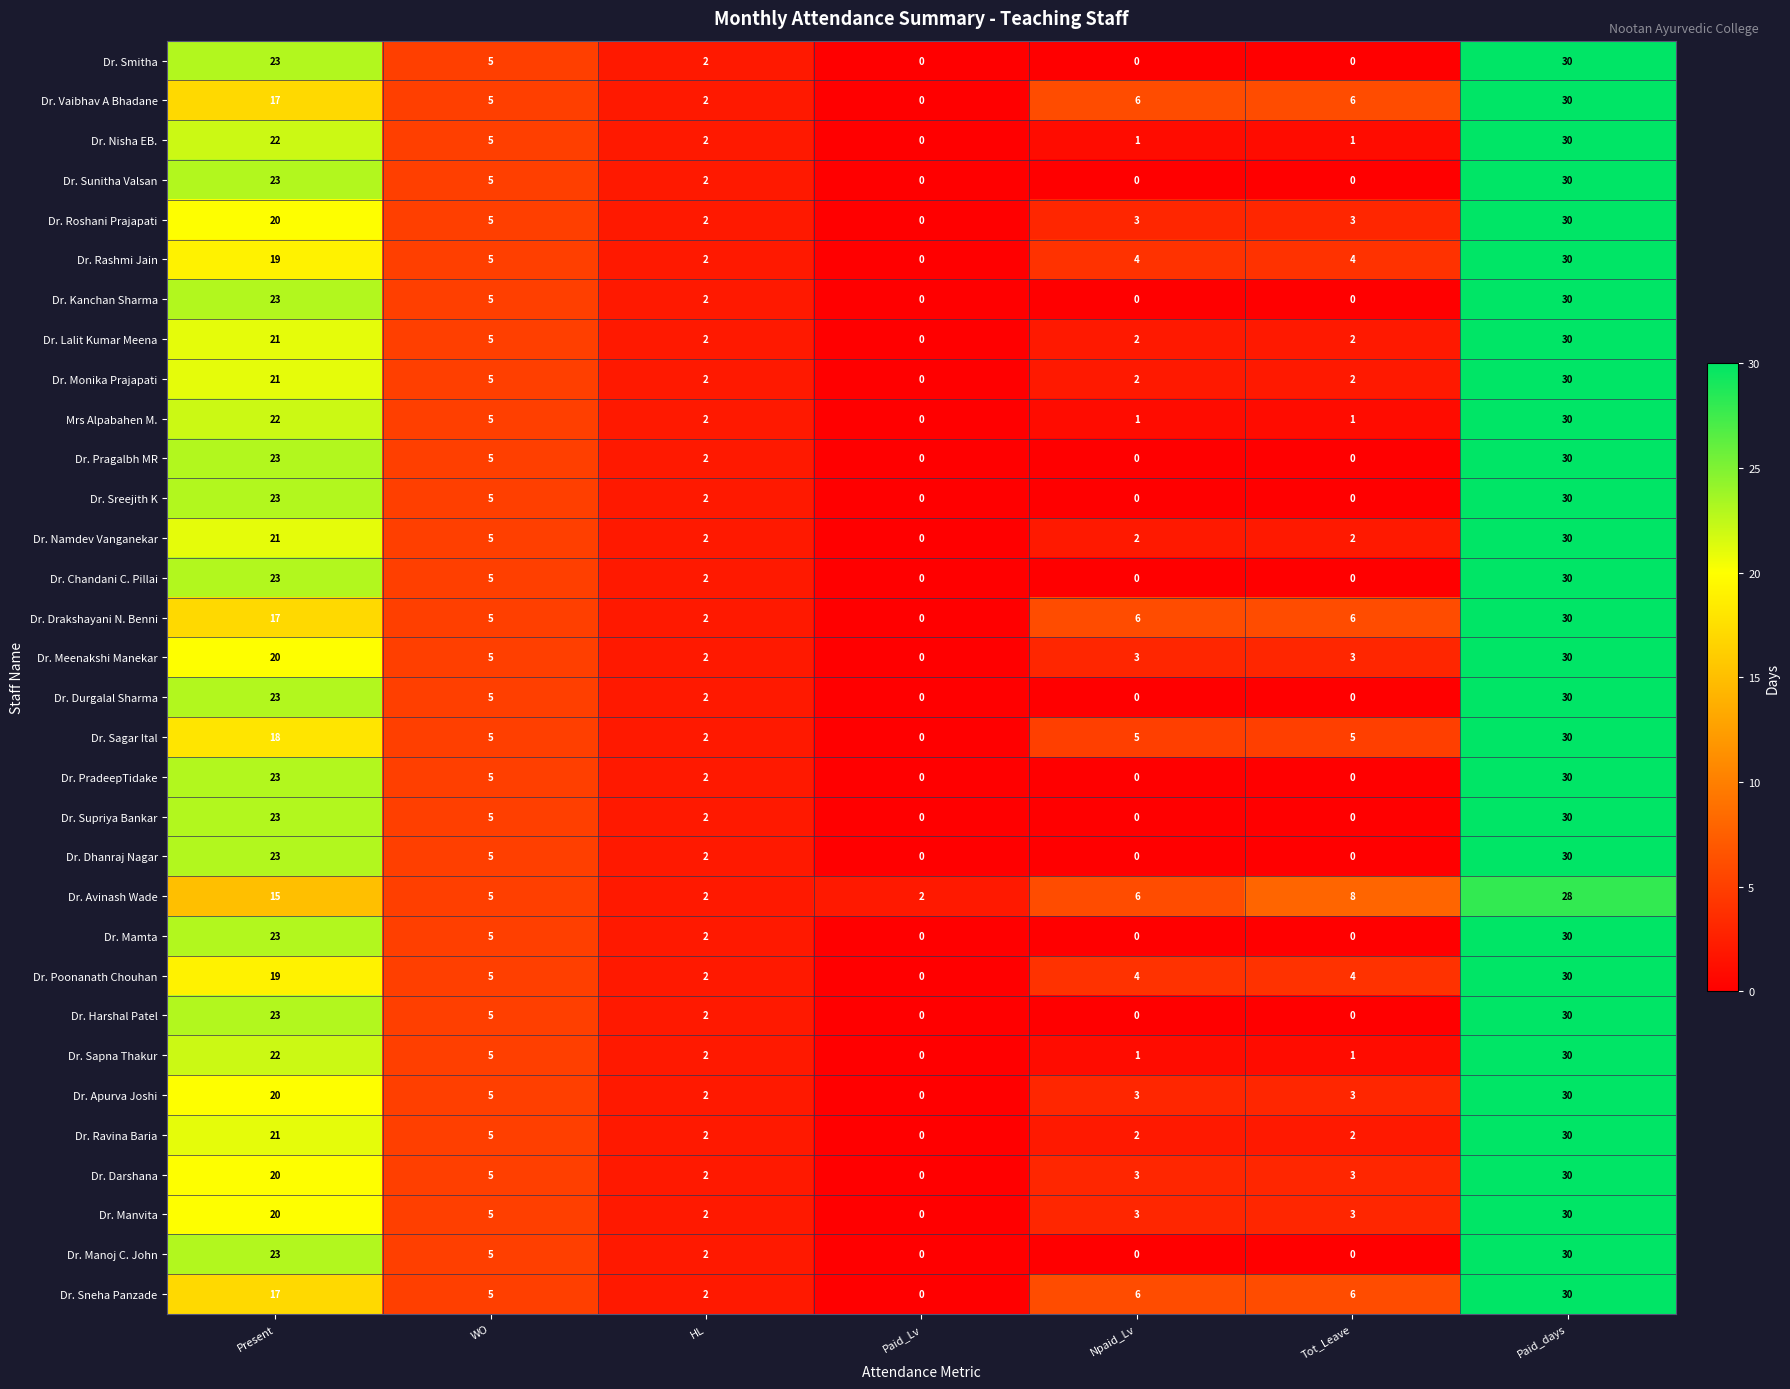

Is it true that Dr. Rashmi Jain equals 2 at HL?

True